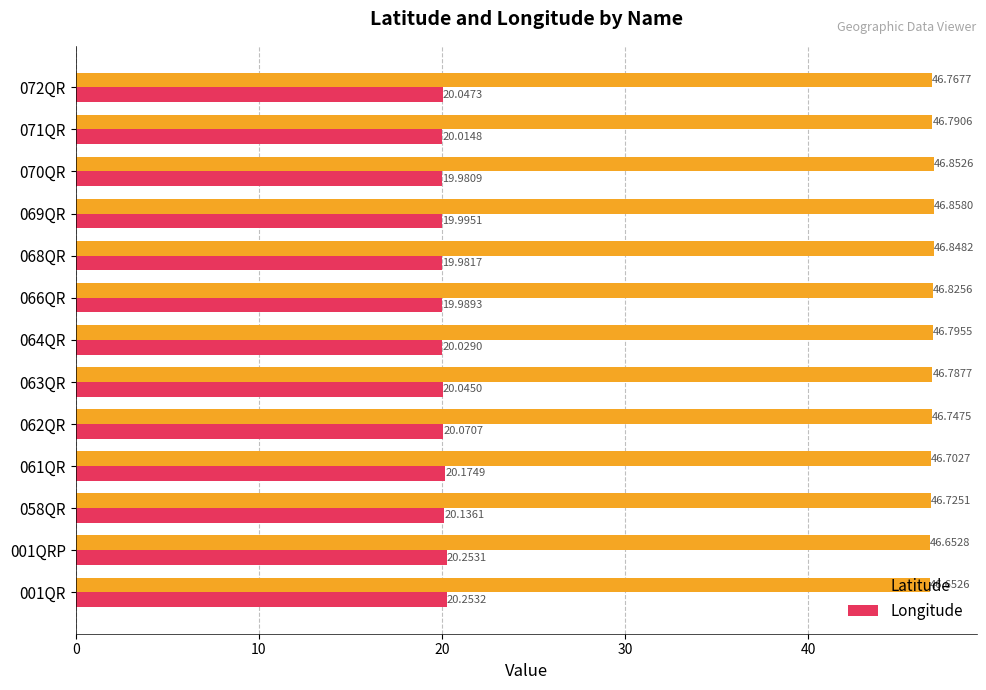

Which series has the widest spread of values?

Longitude